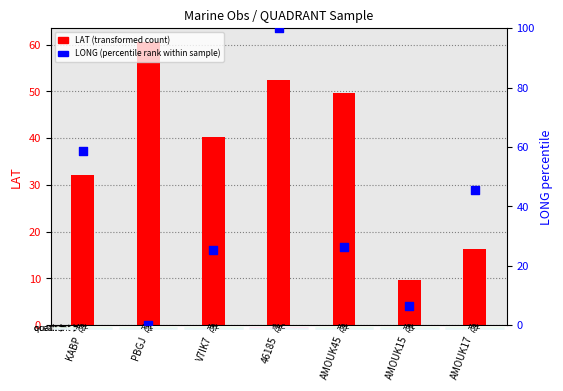

Is the value of LONG (percentile rank within sample) at PBGJ greater than the value of LAT (transformed count) at PBGJ?

No